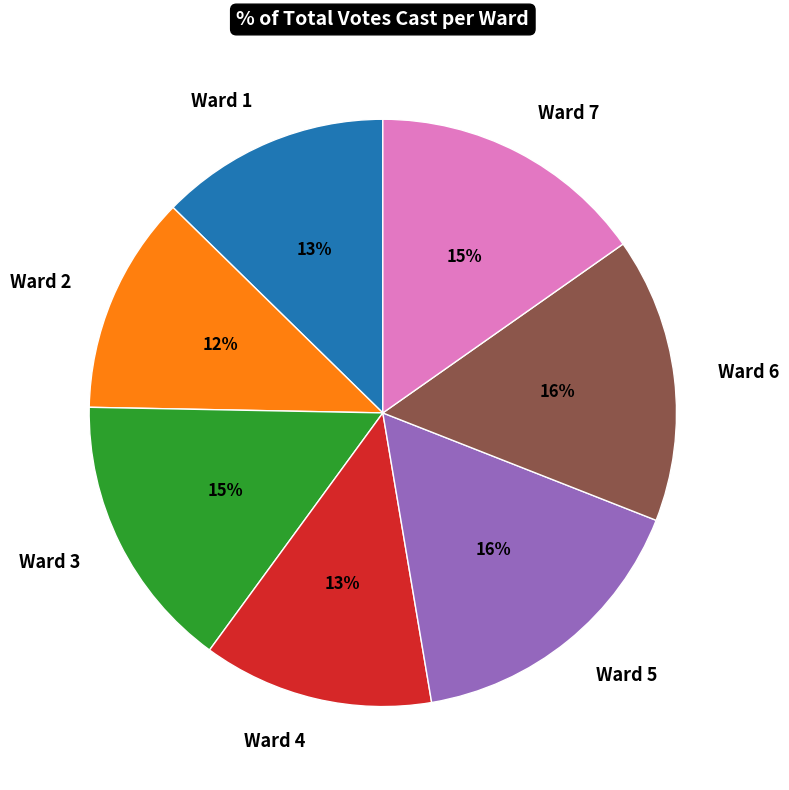

Approximately how many times larger is the value at Ward 4 compared to Ward 2?

1.1